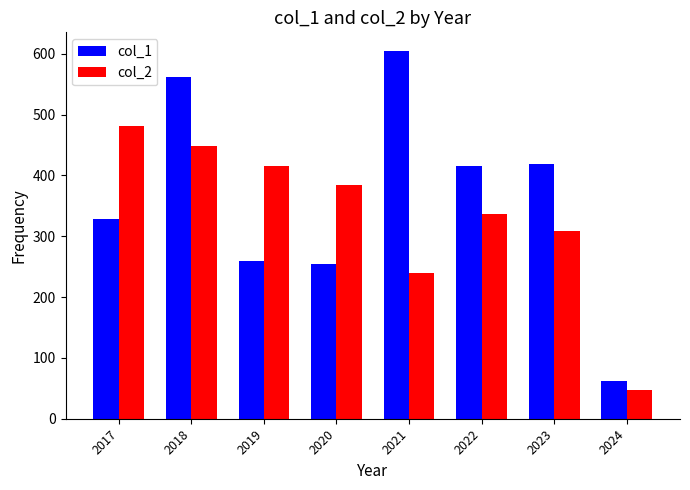

Rank the series by their maximum value, from lowest to highest.

col_2, col_1